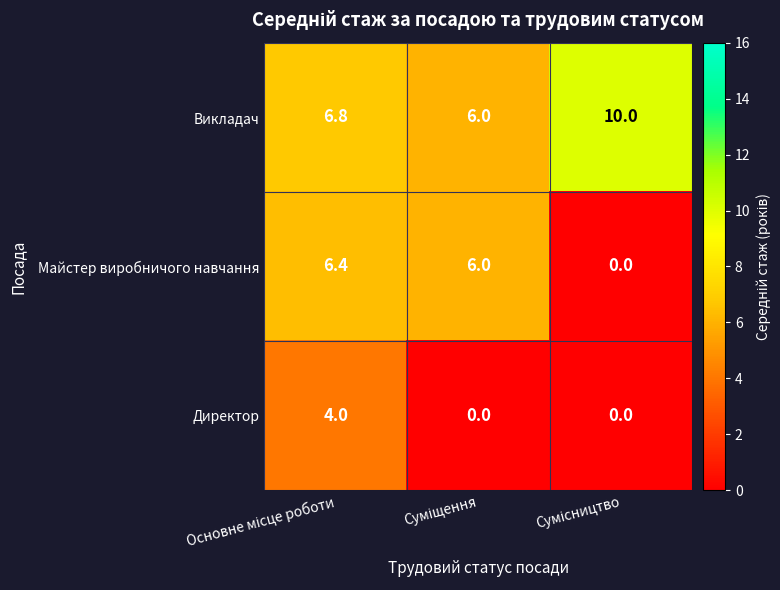

Which series has the widest spread of values?

Майстер виробничого навчання